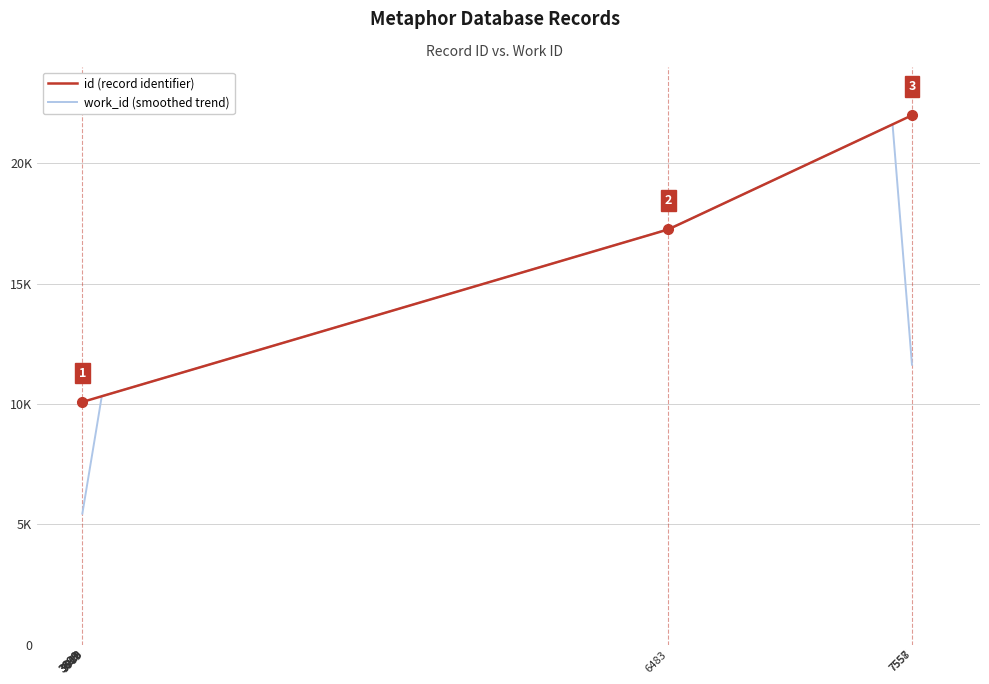

What is the value of the 1st point from the left?

10082